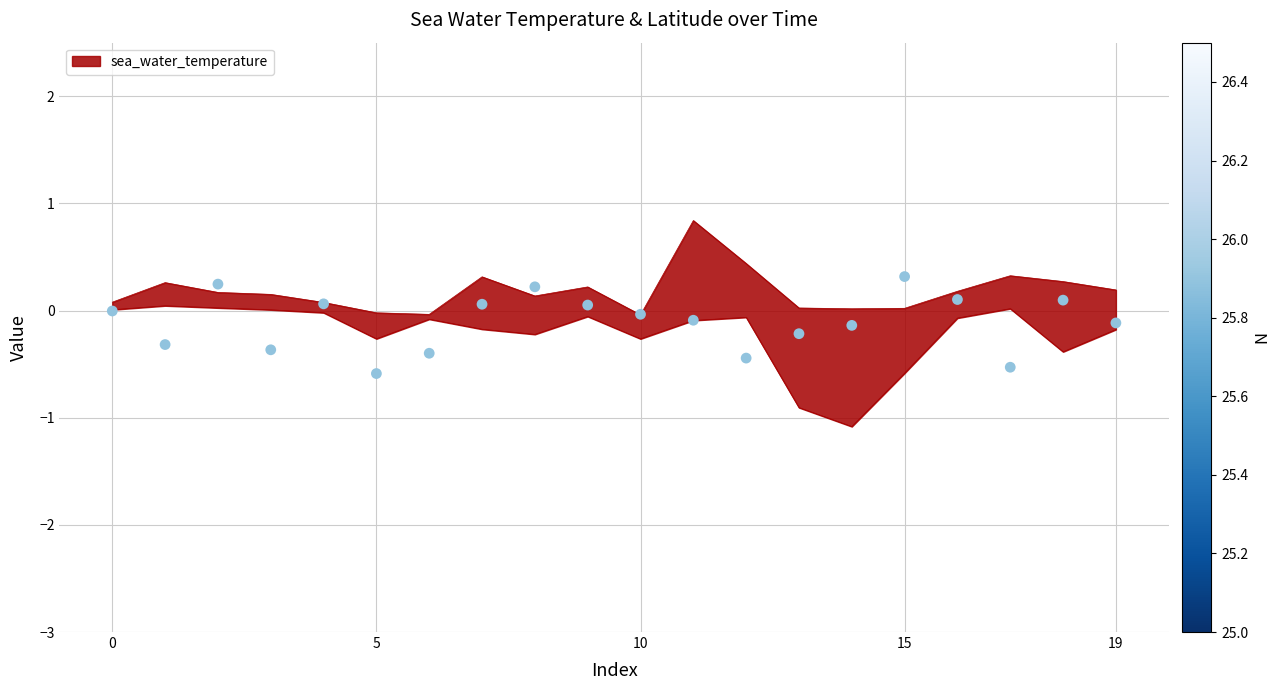

What is the change in value from 15 to 13?

+0.2